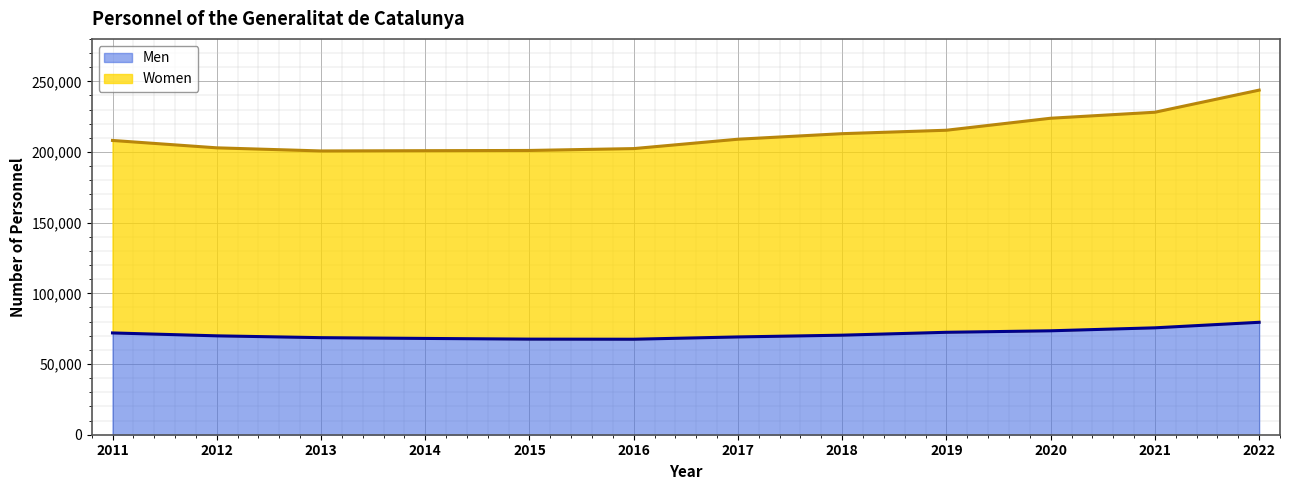

List the labels in order of Men value, smallest first.

2016, 2015, 2014, 2013, 2017, 2012, 2018, 2011, 2019, 2020, 2021, 2022